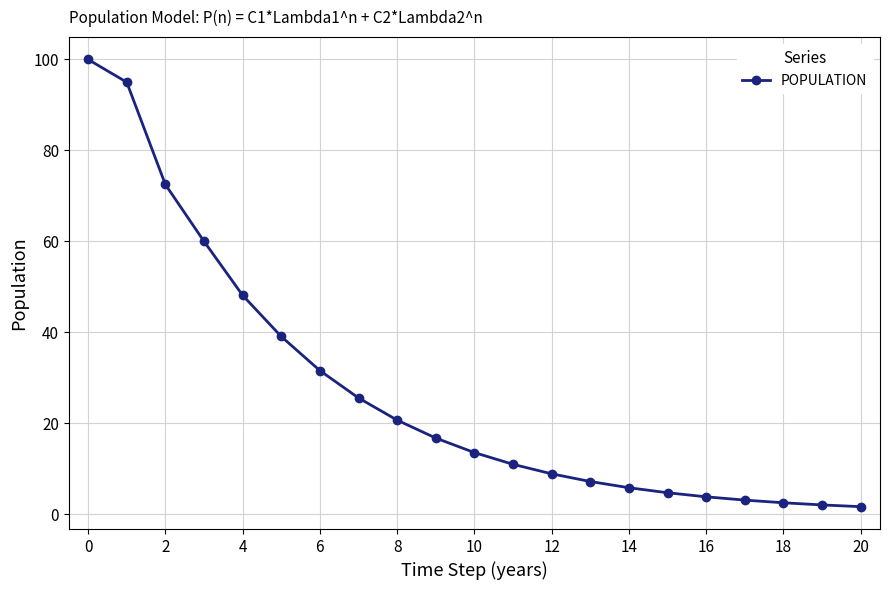

What is the greatest value displayed?

100.0